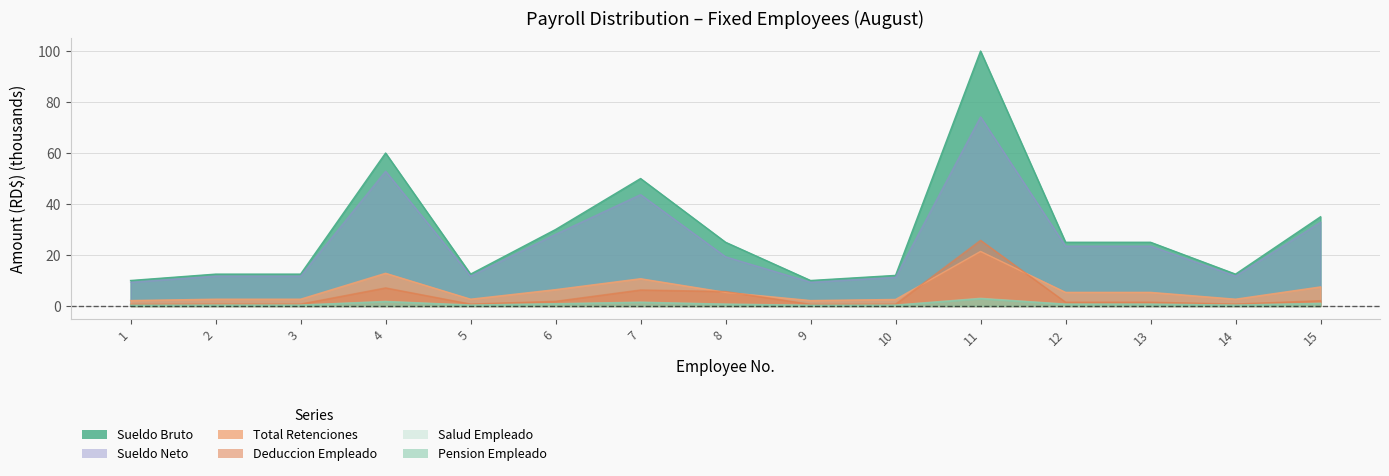

The value of Total Retenciones at 10 is 0.8. True or false?

False